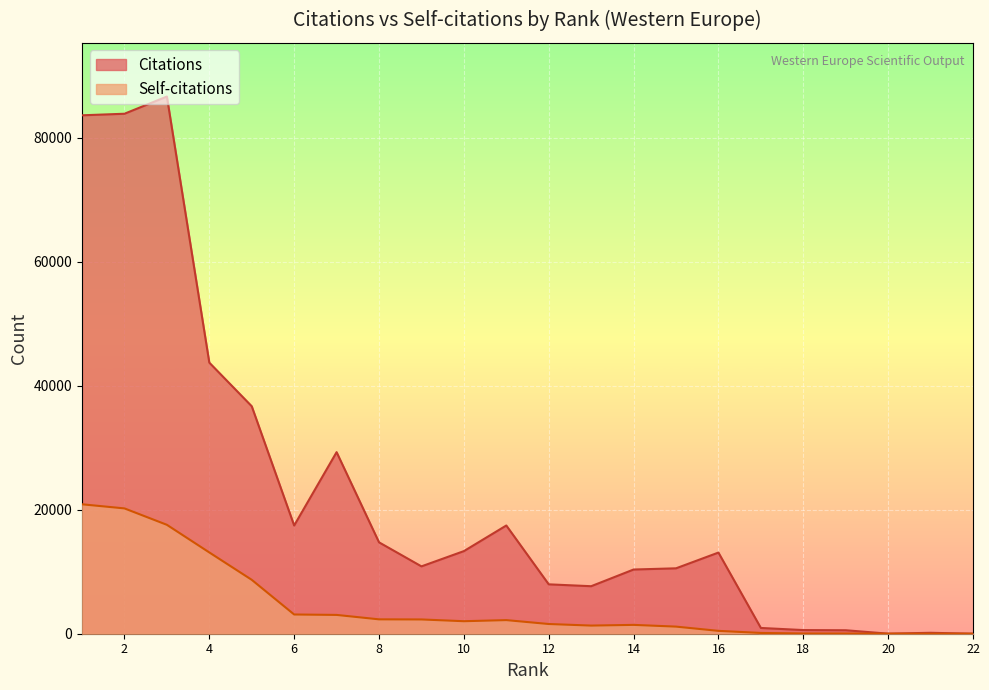

How many lines are shown in the chart?

2